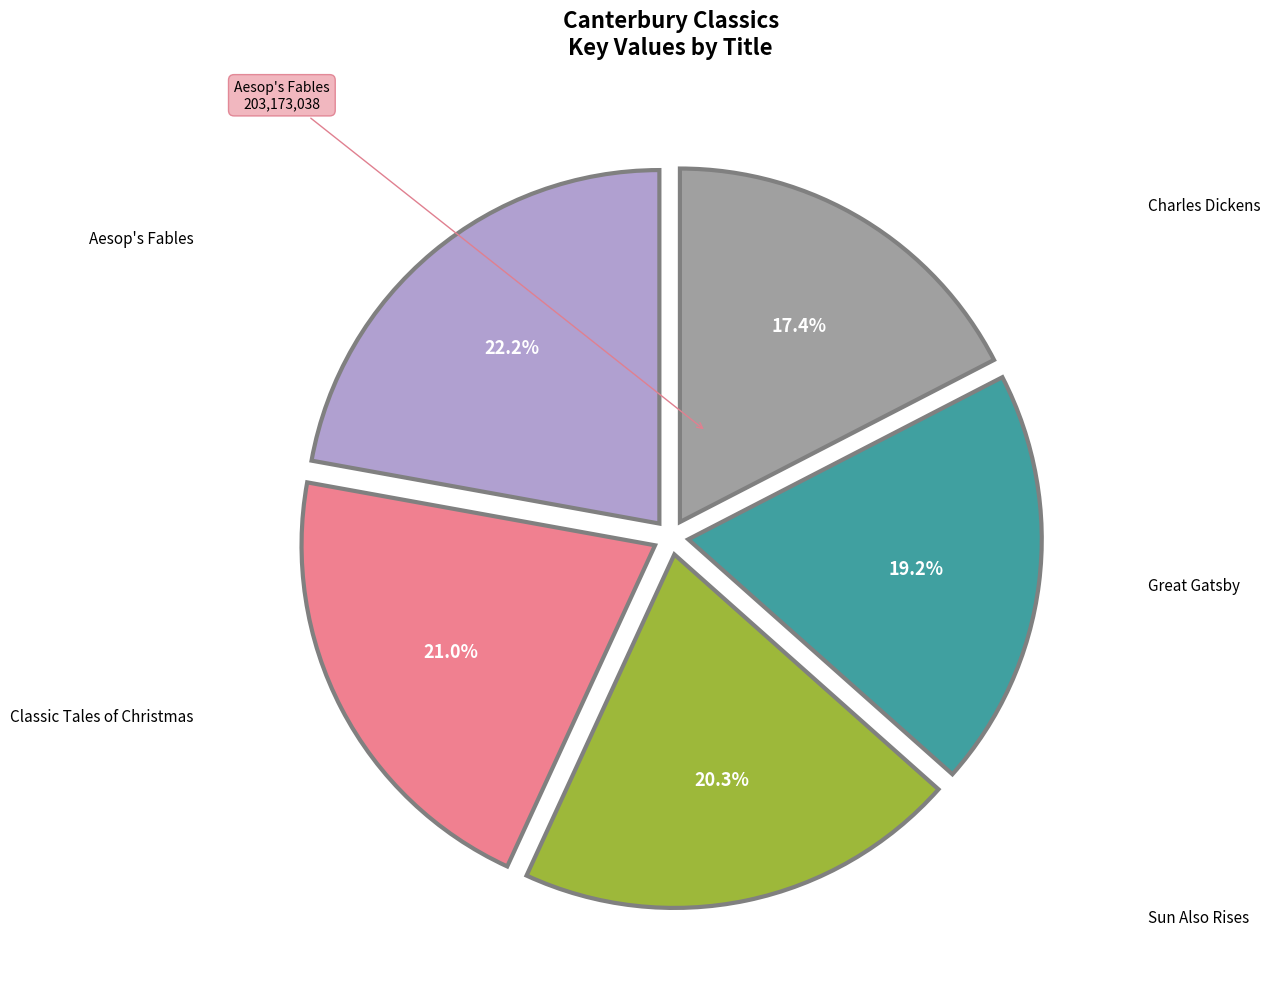

How many segments does this pie chart have?

5